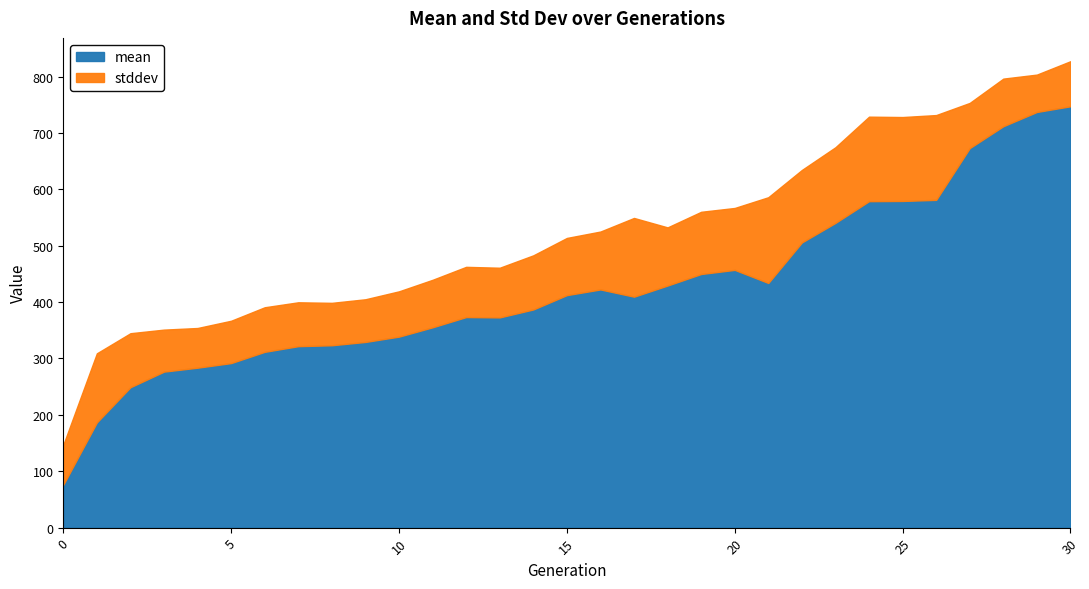

Where does the mean series first go above 409?

15